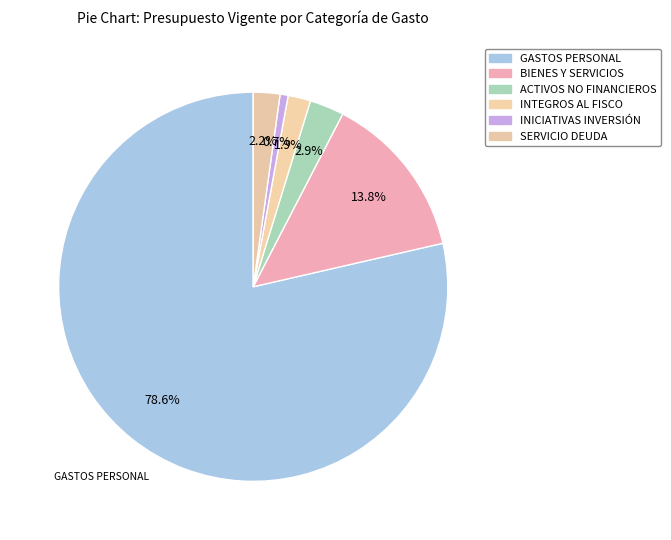

How many segments does this pie chart have?

6